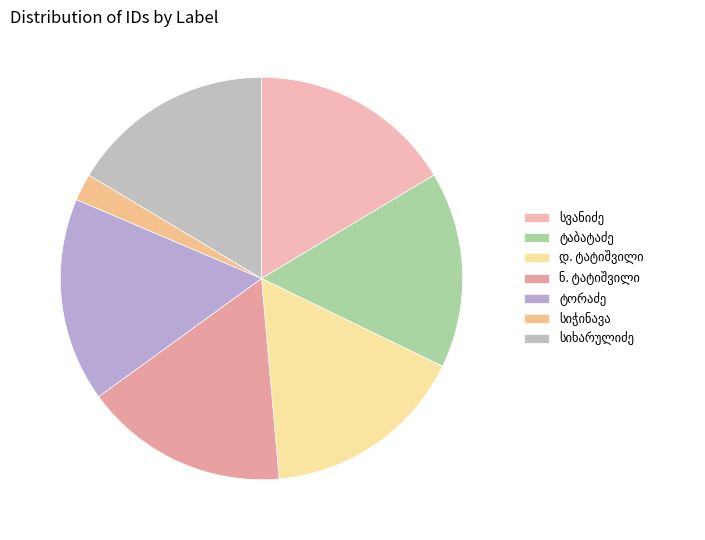

How many segments does this pie chart have?

7